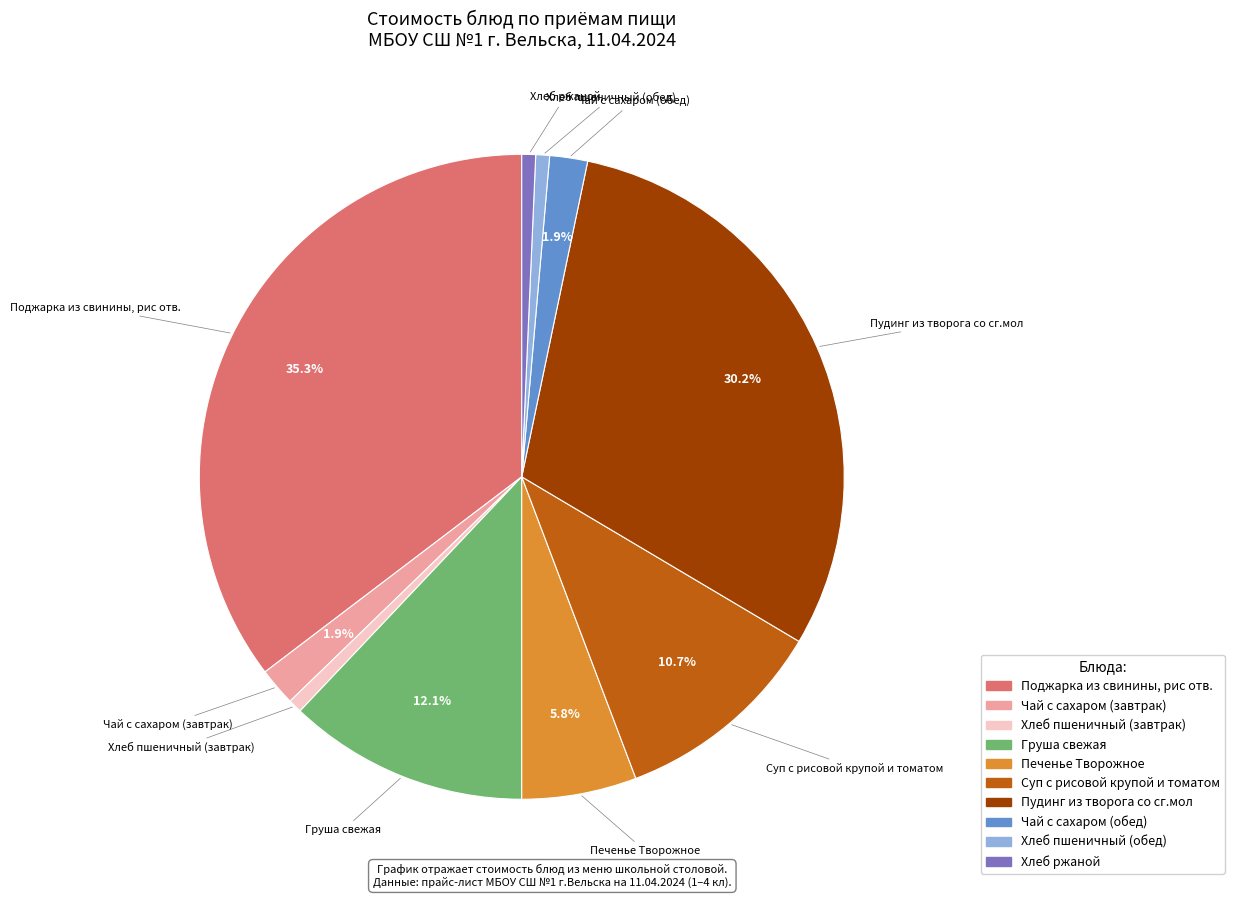

True or false: Хлеб пшеничный (завтрак) accounts for 10% of the total.

False